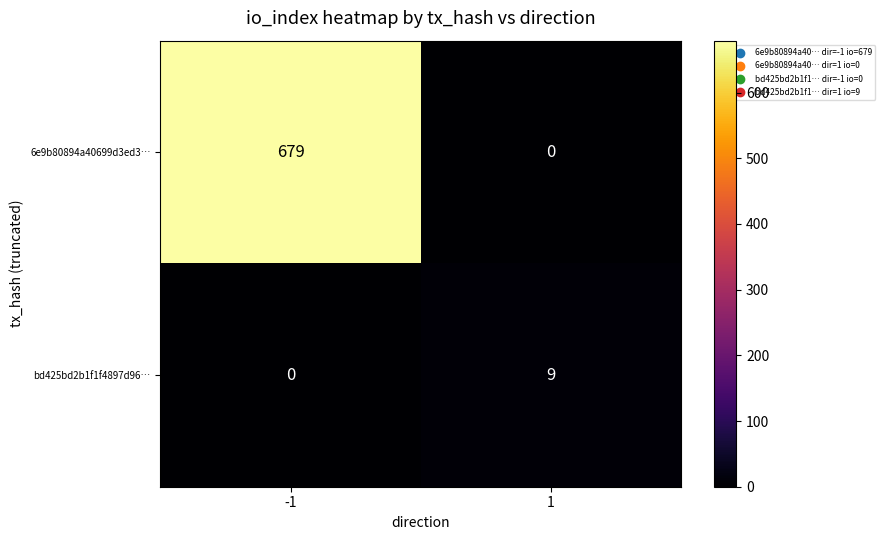

Reading right to left, extract all data points from this chart.

6e9b80894a40699d3ed3…: 0	679
bd425bd2b1f1f4897d96…: 9	0